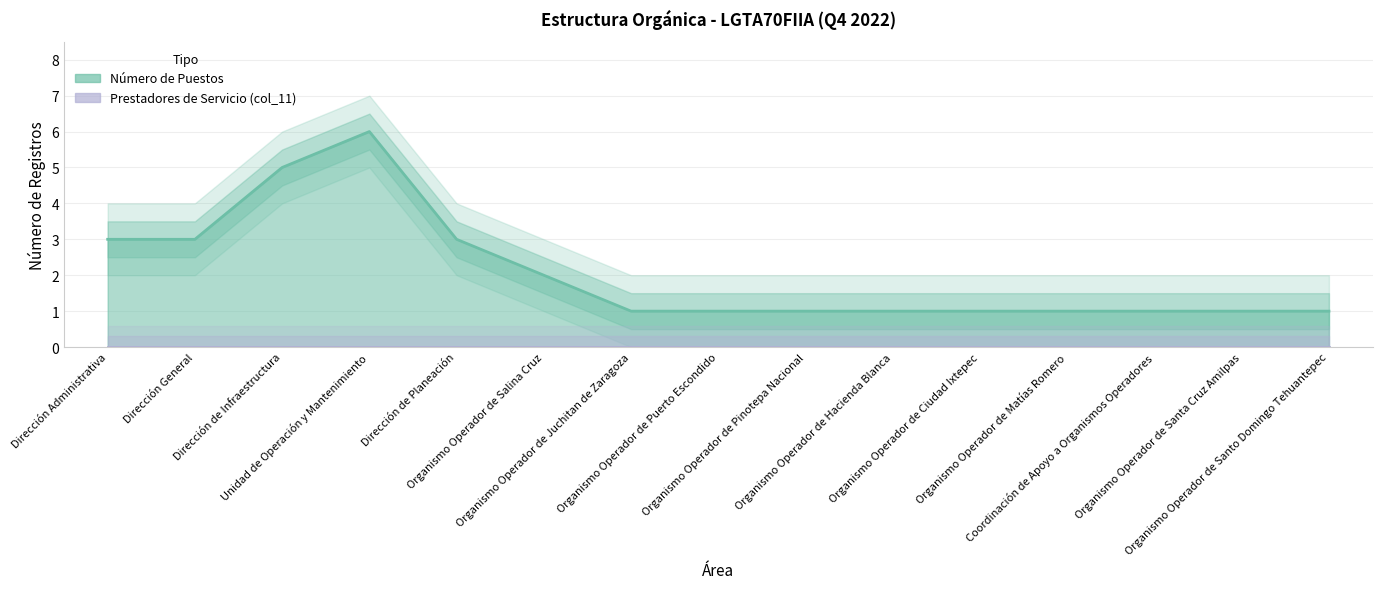

What is the difference between the values at Dirección de Planeación and Dirección de Infraestructura?

2